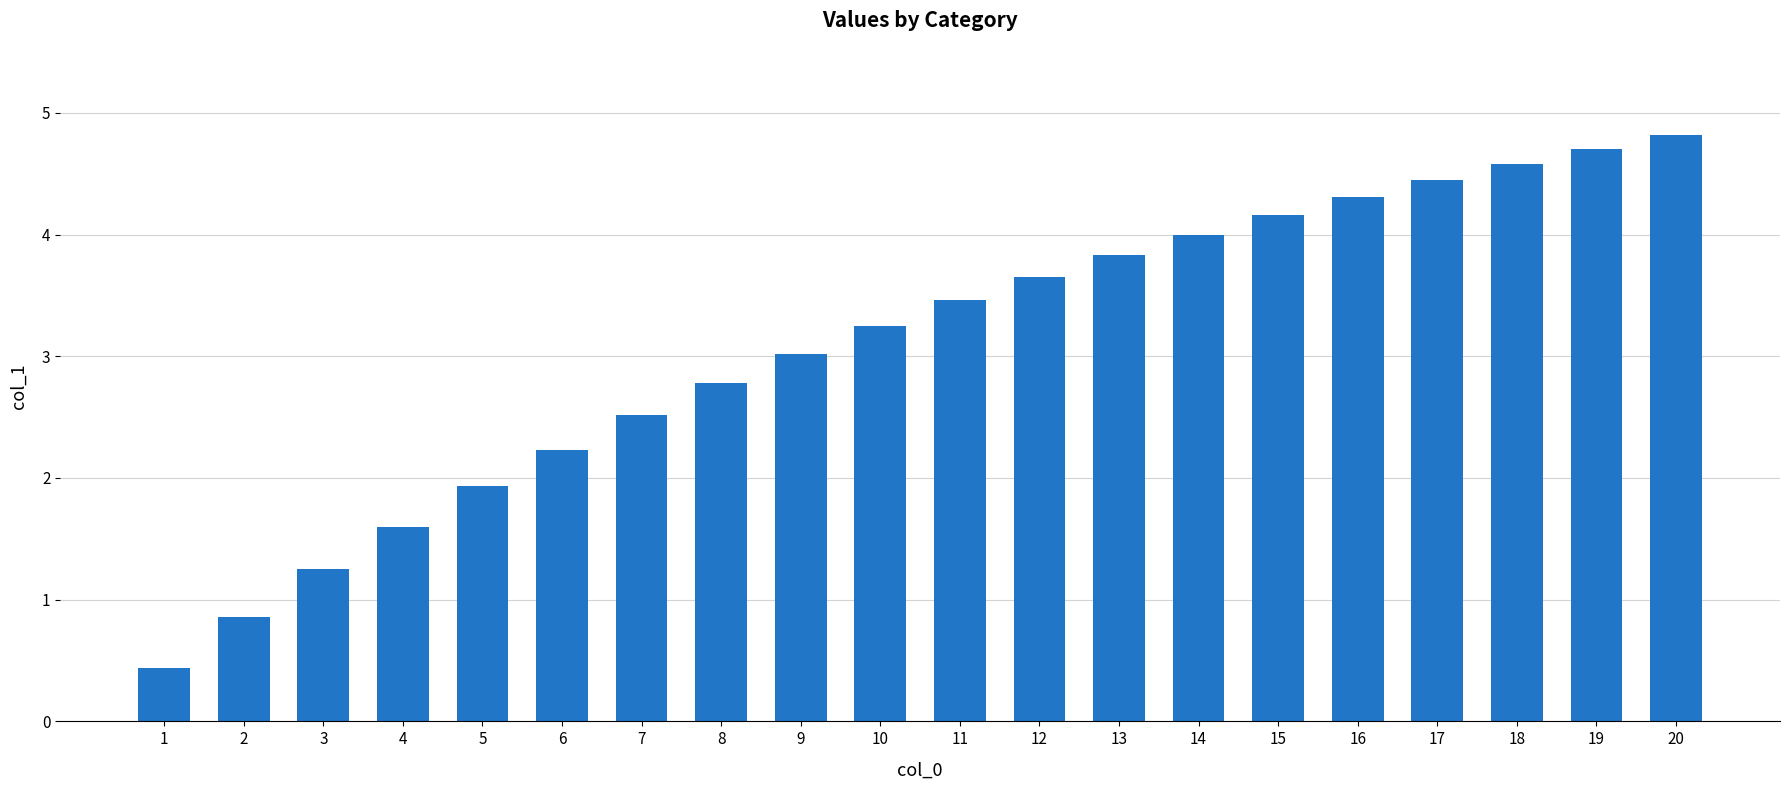

What is the value of the 6th bar from the left?

2.2